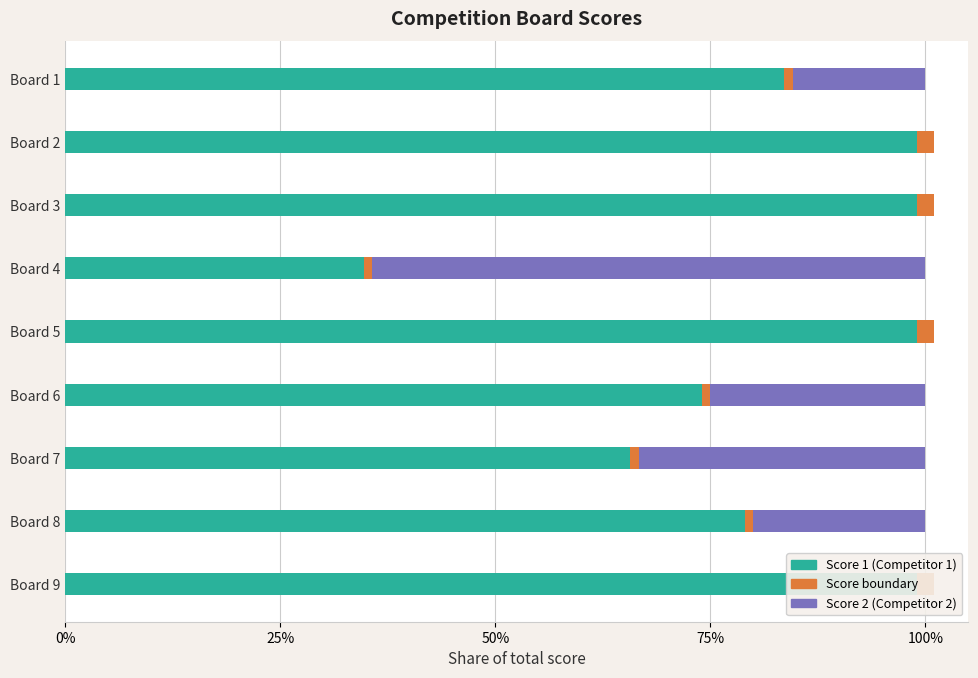

The value of Score 2 (Competitor 2) at Board 3 is 0.0. True or false?

True